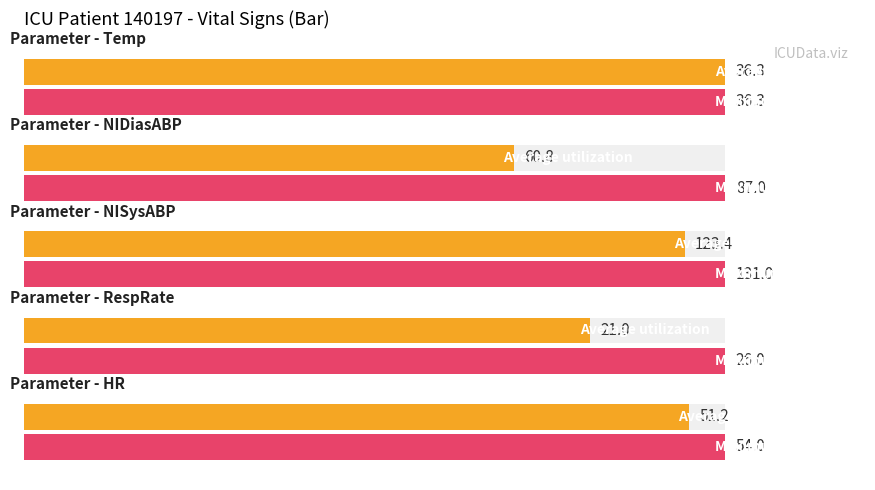

How many distinct data groups are displayed?

2